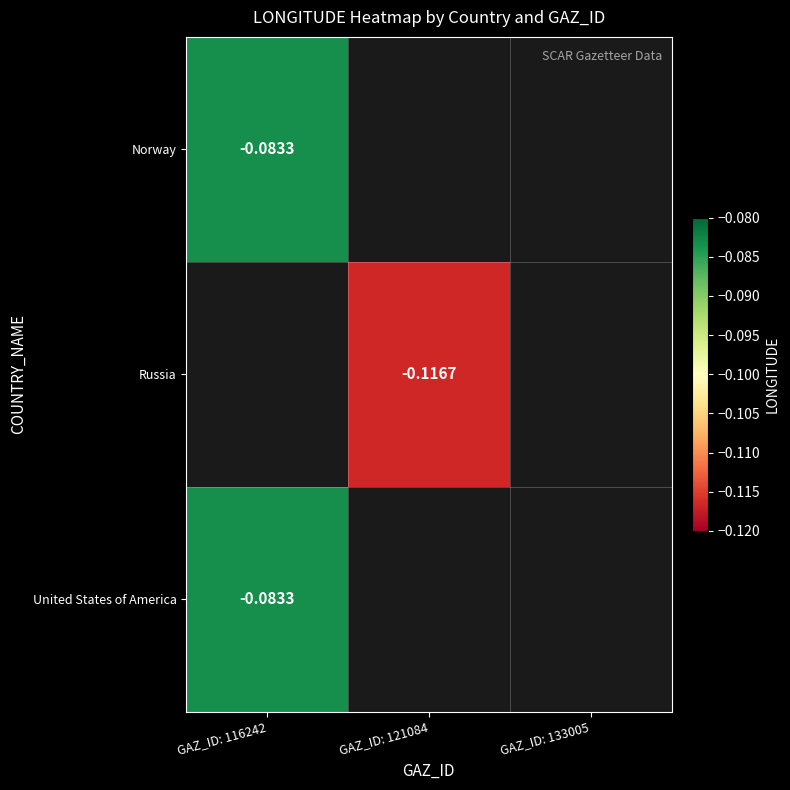

At which category does the chart reach its peak across all series?

GAZ_ID: 116242